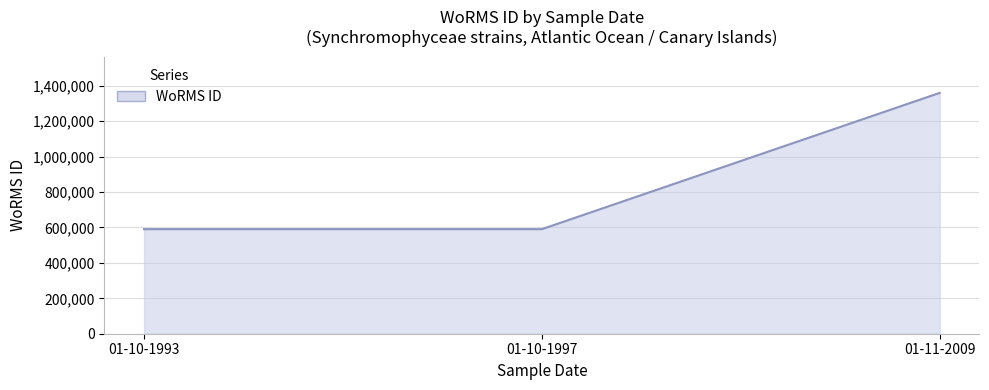

What is the smallest value displayed?

590432